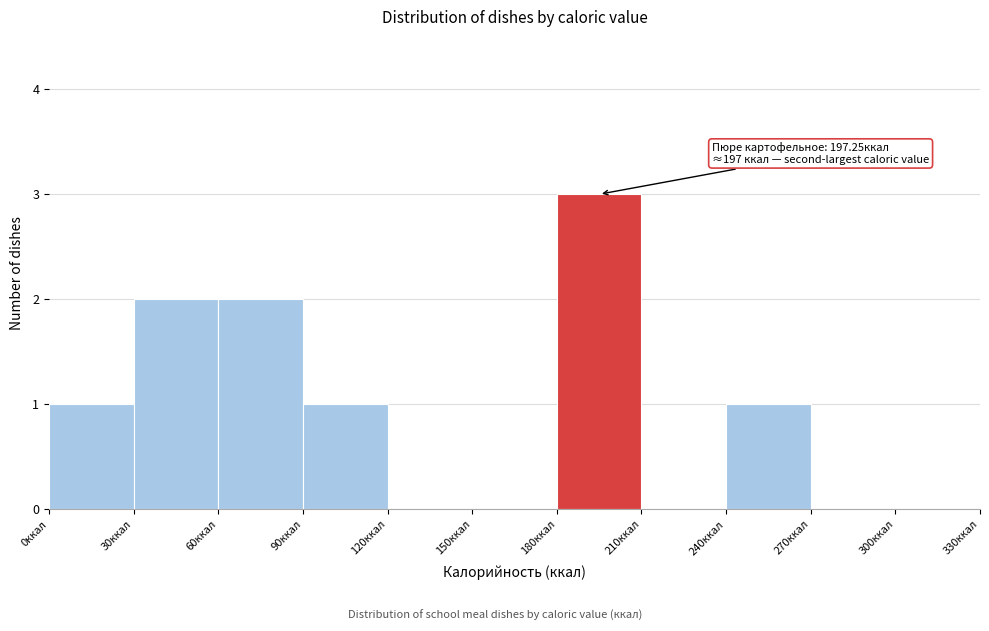

Over which range of the x-axis is the bar tallest?

180 to 210